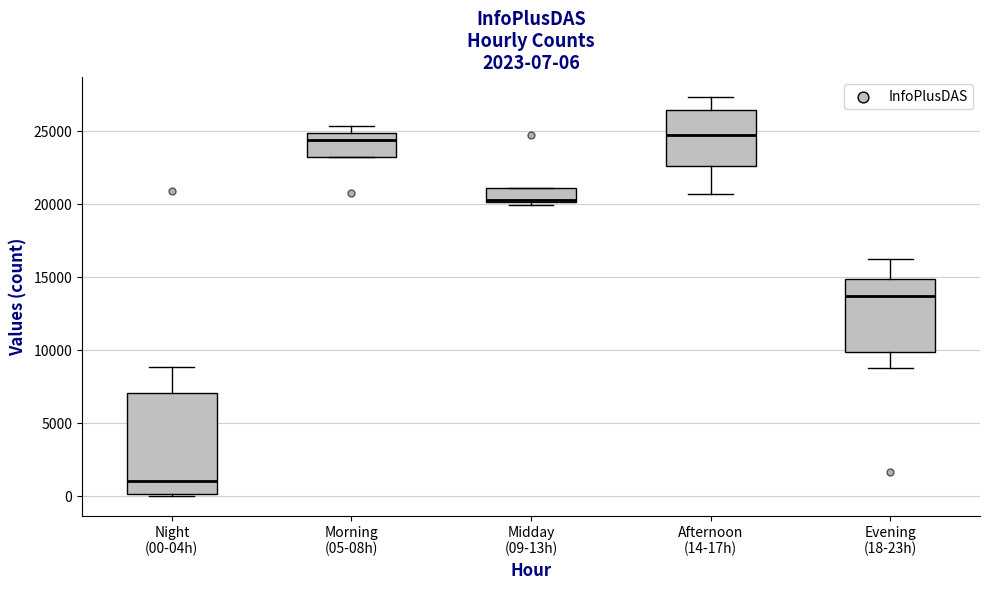

Which box is the tallest, from its lower edge to its upper edge?

Night (00-04h)